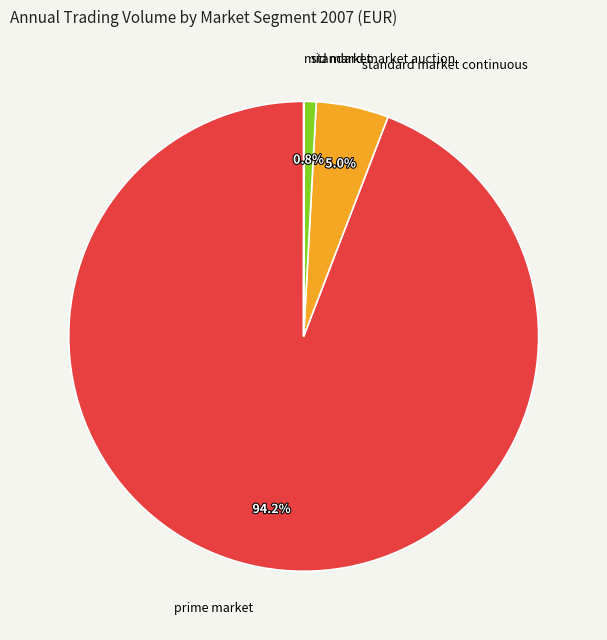

Is standard market auction the majority of the pie?

No